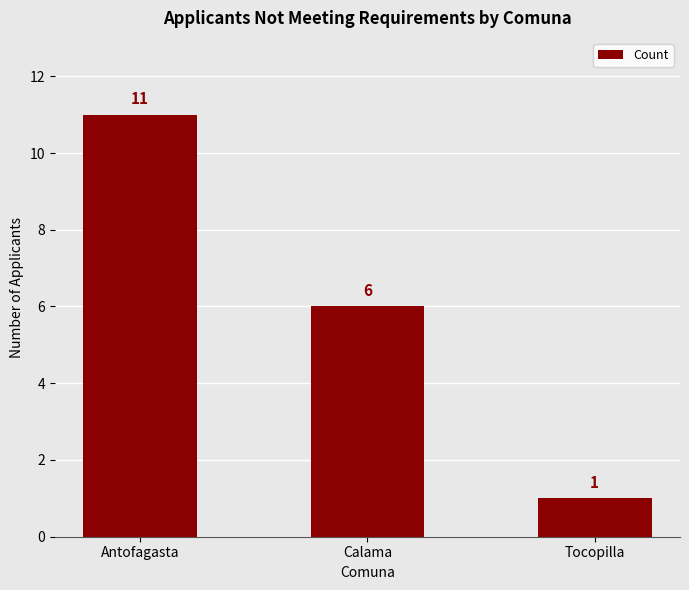

What is the label of the 2nd bar from the right?

Calama